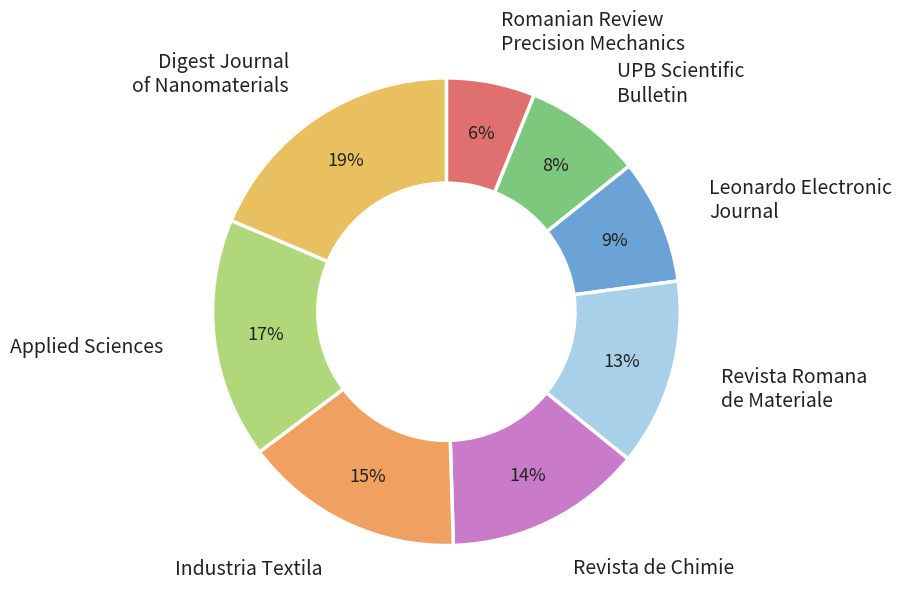

Which category has the biggest portion of the pie?

Digest Journal of Nanomaterials